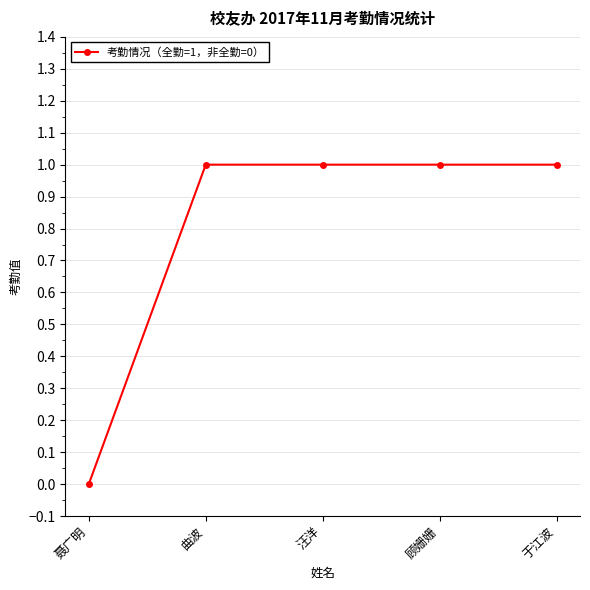

How many positive values are there?

4